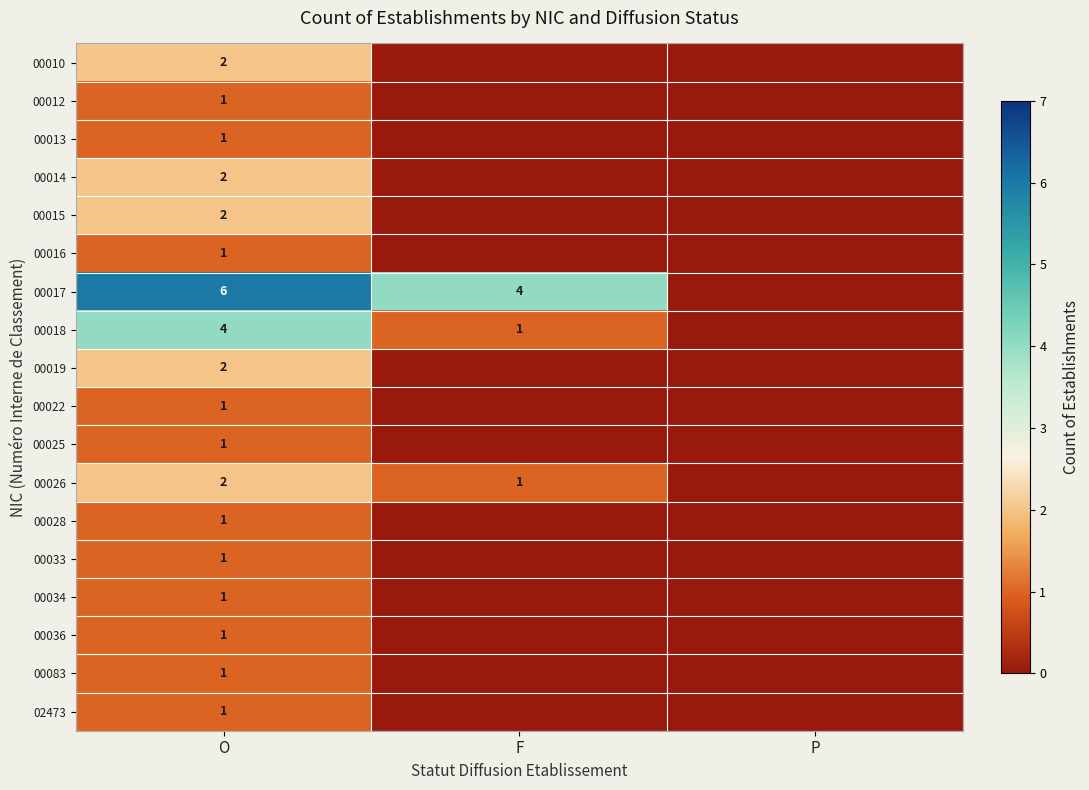

How many data points does each series have?

3